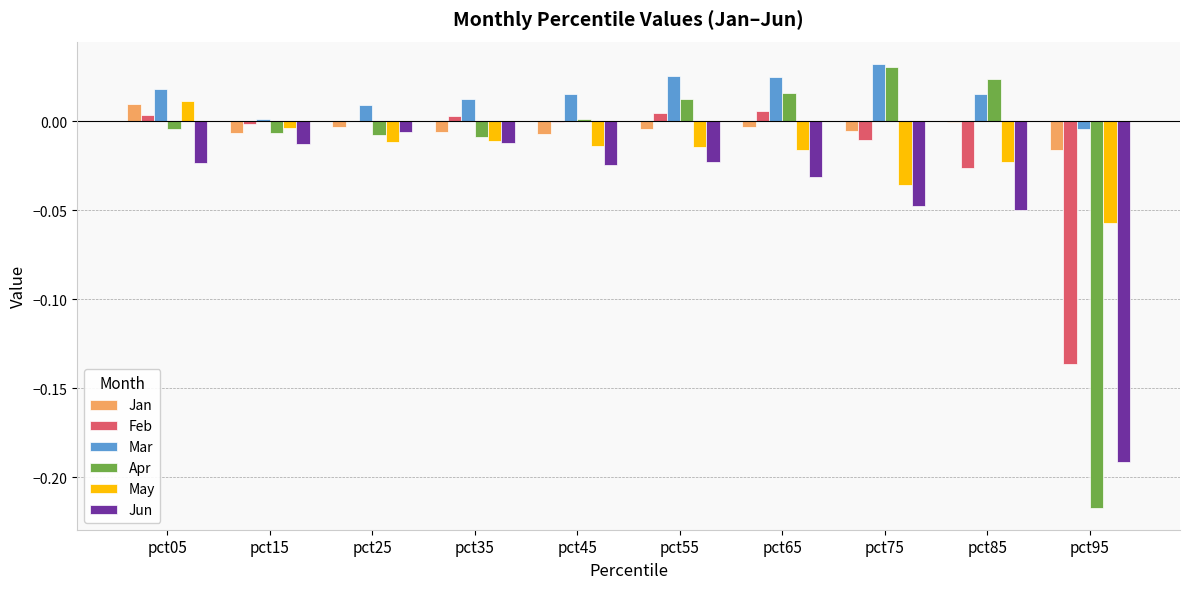

What is the sum of all Jun values?

-0.4